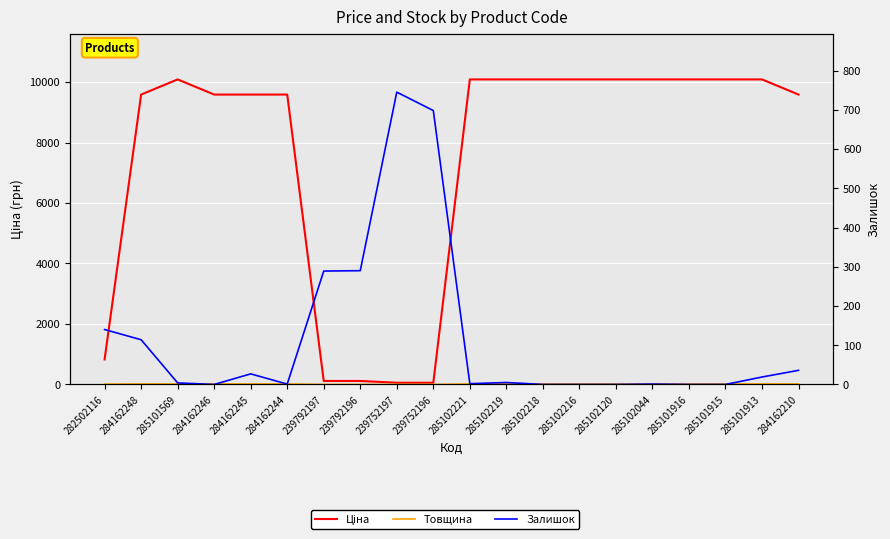

What is the lowest value of the Товщина series?

1.0